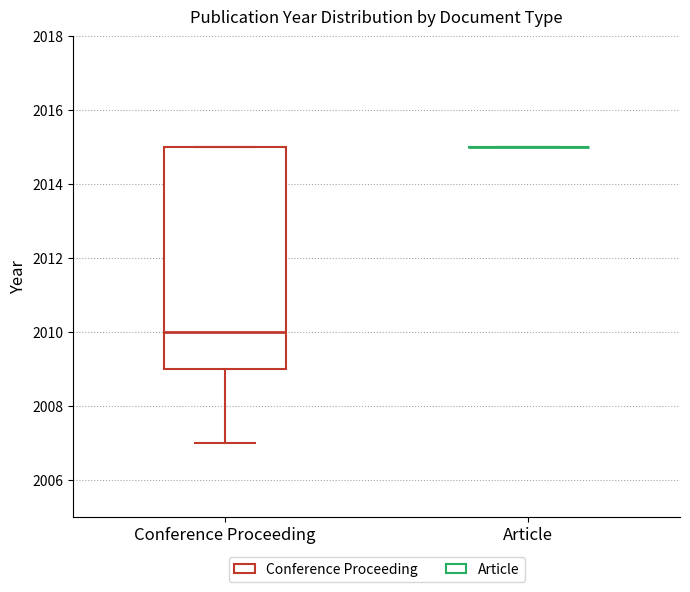

Comparing the boxes themselves (not the whiskers), which one is the tallest?

Conference Proceeding